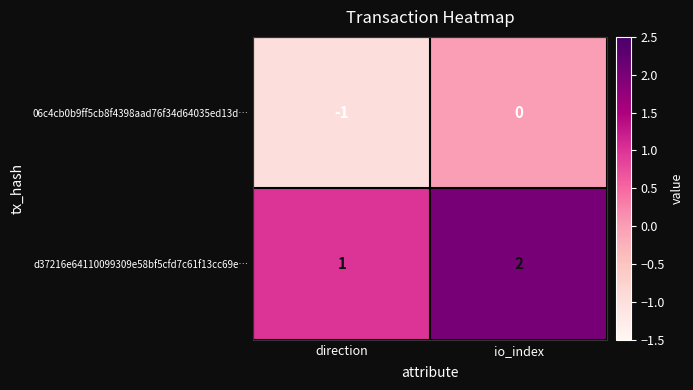

At which category does the chart reach its peak across all series?

io_index